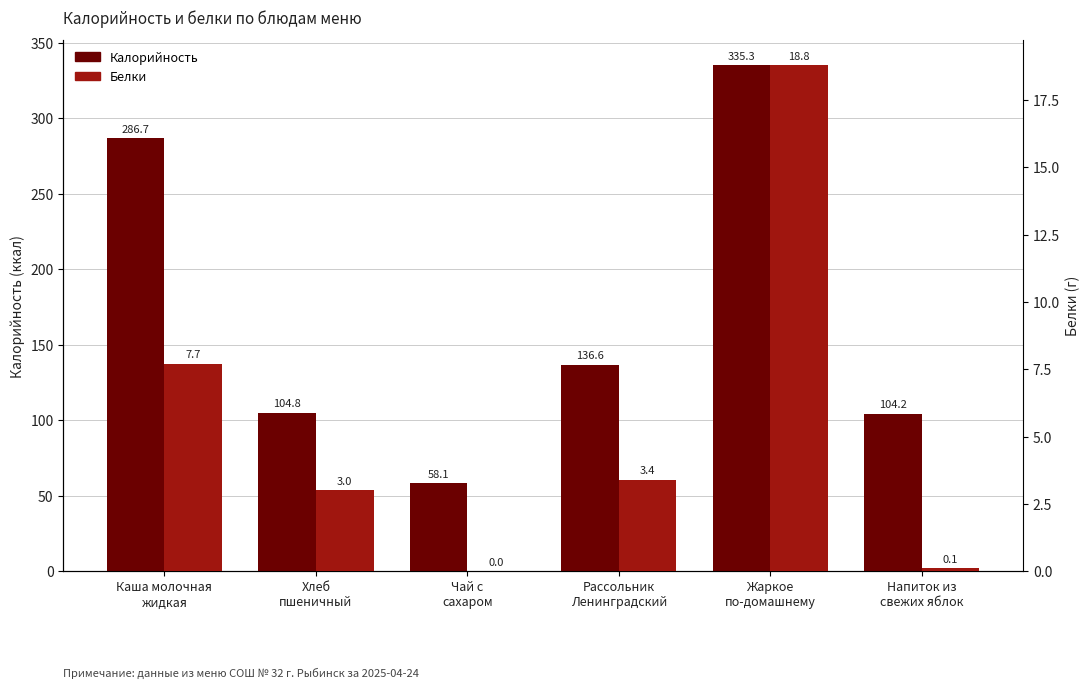

At which category is the sum across all series the highest?

Жаркое
по-домашнему